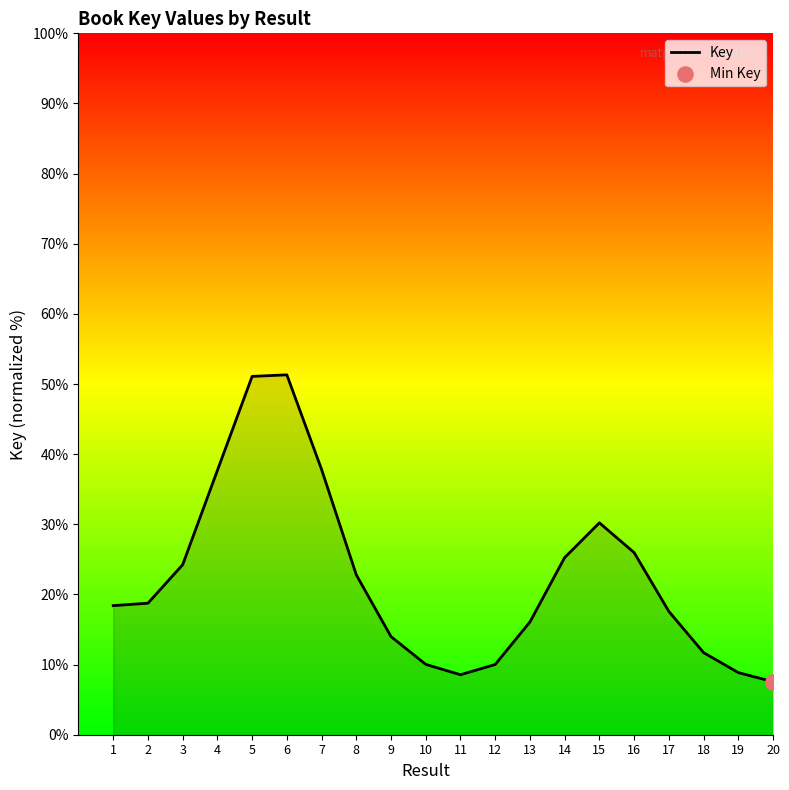

What is the ratio of the value at 18 to the value at 16?

0.5